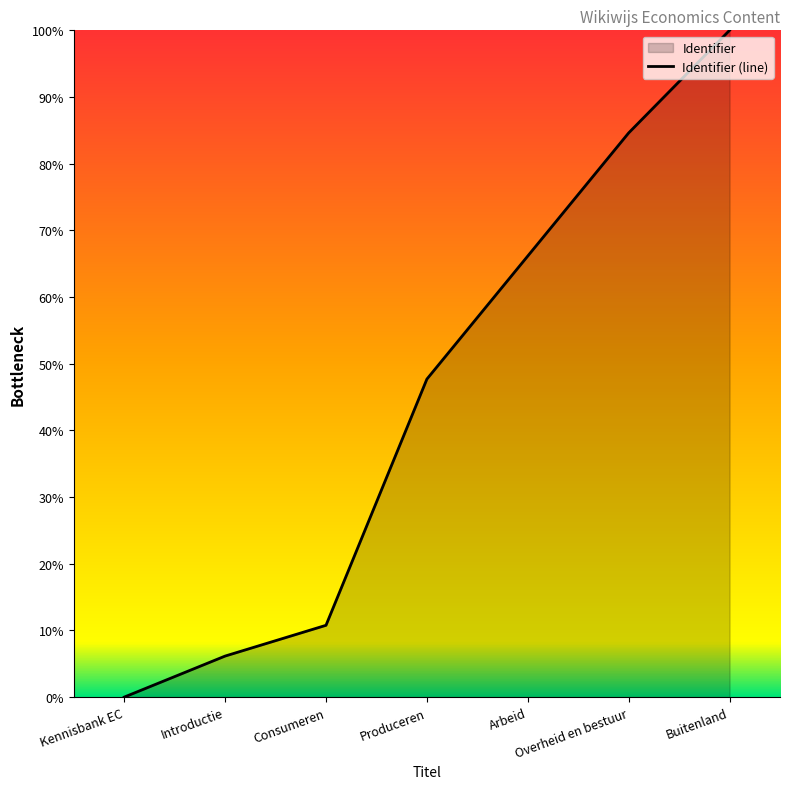

What is the difference between the values at Introductie and Consumeren?

4.6